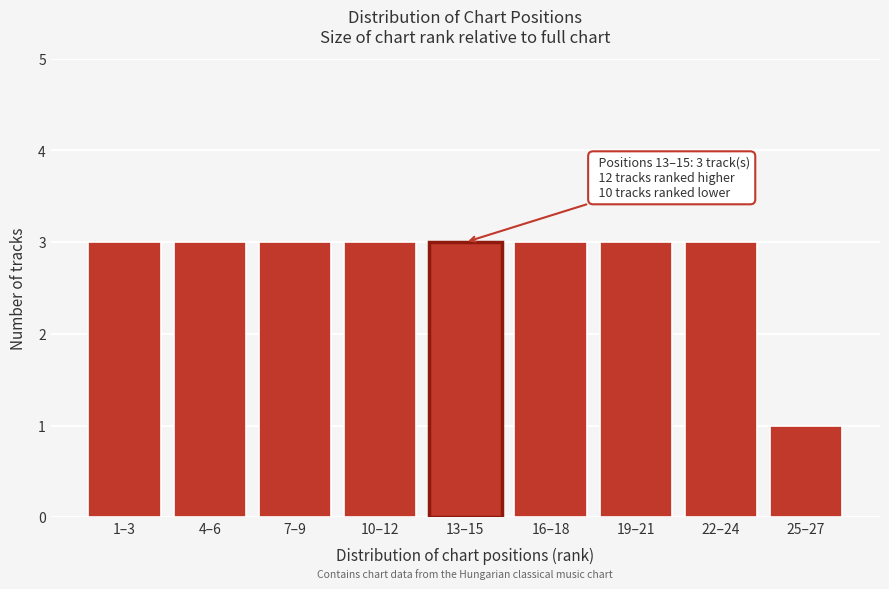

Reading left to right, list all the values displayed in this chart.

1–3=3	4–6=3	7–9=3	10–12=3	13–15=3	16–18=3	19–21=3	22–24=3	25–27=1